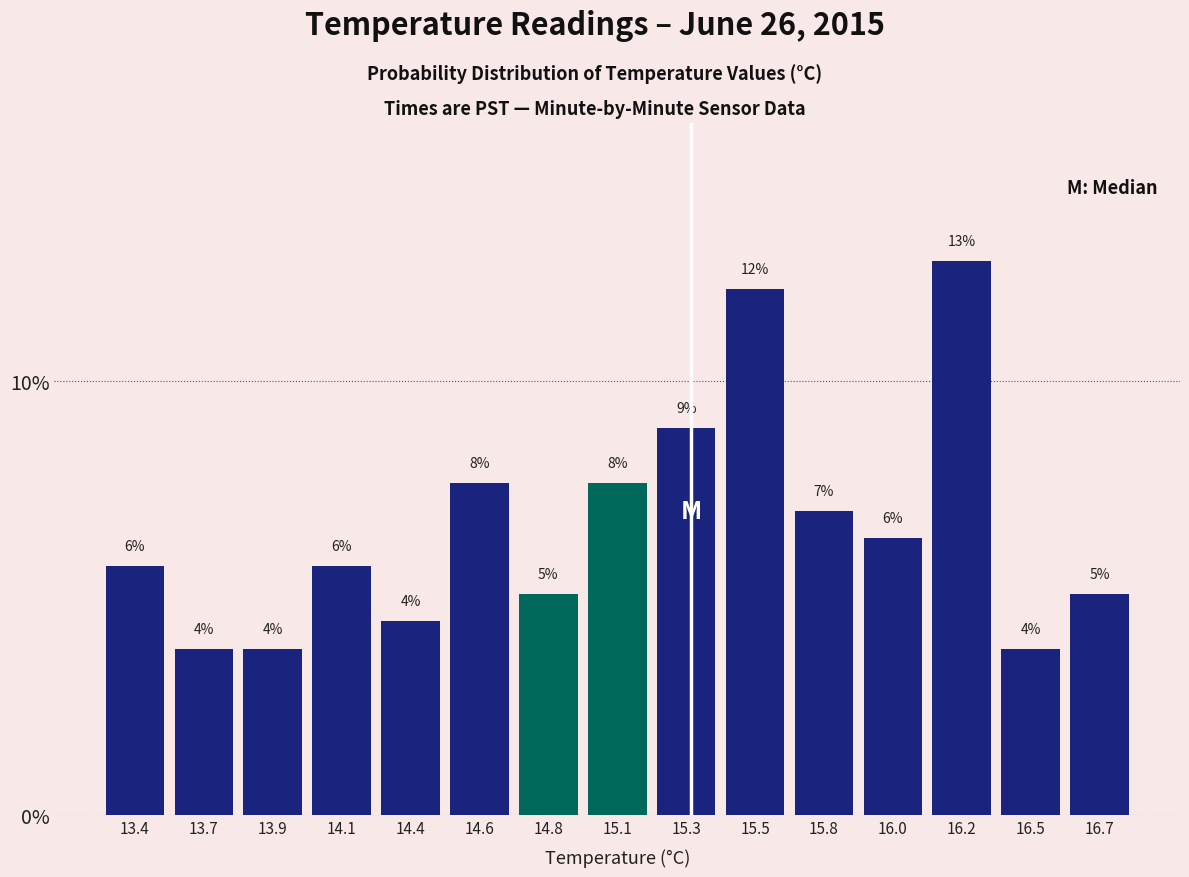

Does the chart contain any negative values?

No